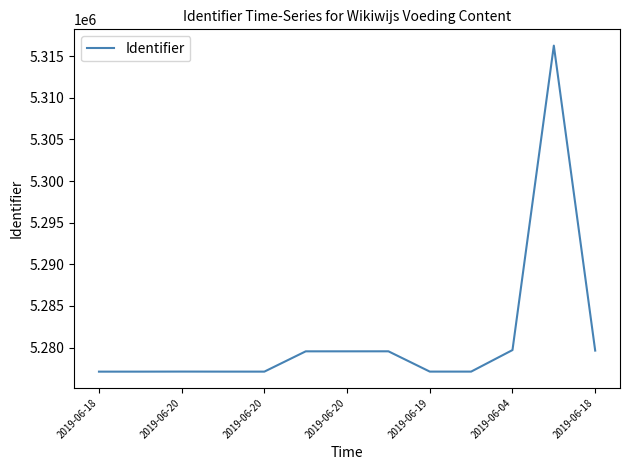

What is the maximum value shown in the chart?

5316260